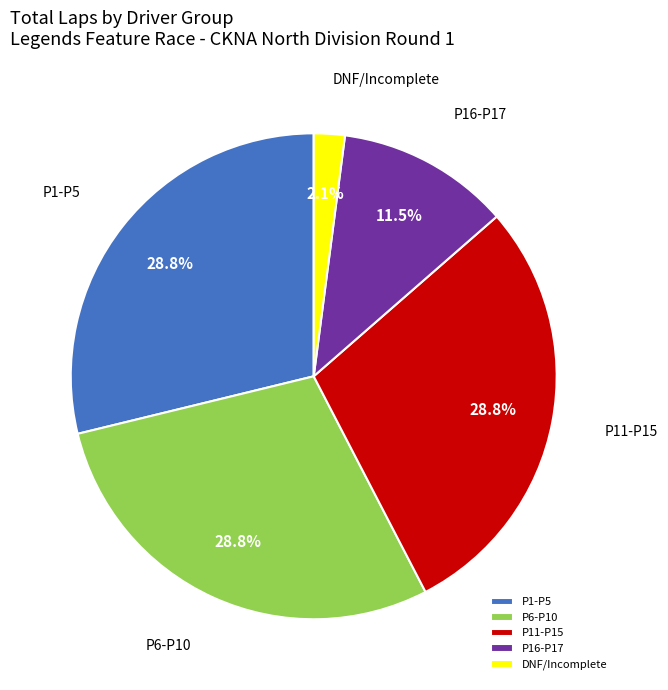

Is it true that Brian Lowrey is 1% of the pie?

False